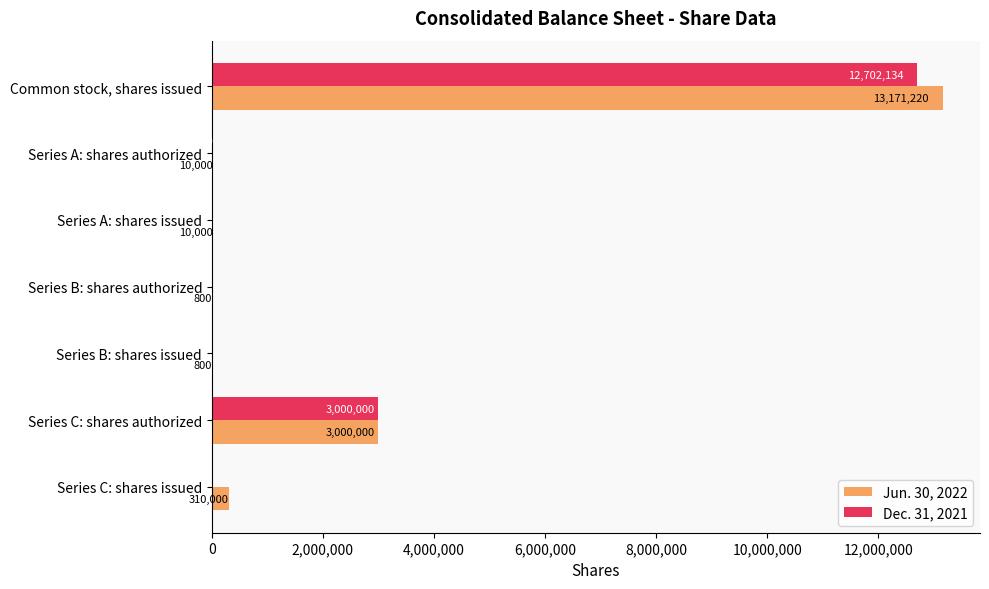

The Jun. 30, 2022 series shows 13171220 at Common stock, shares issued. True or false?

True